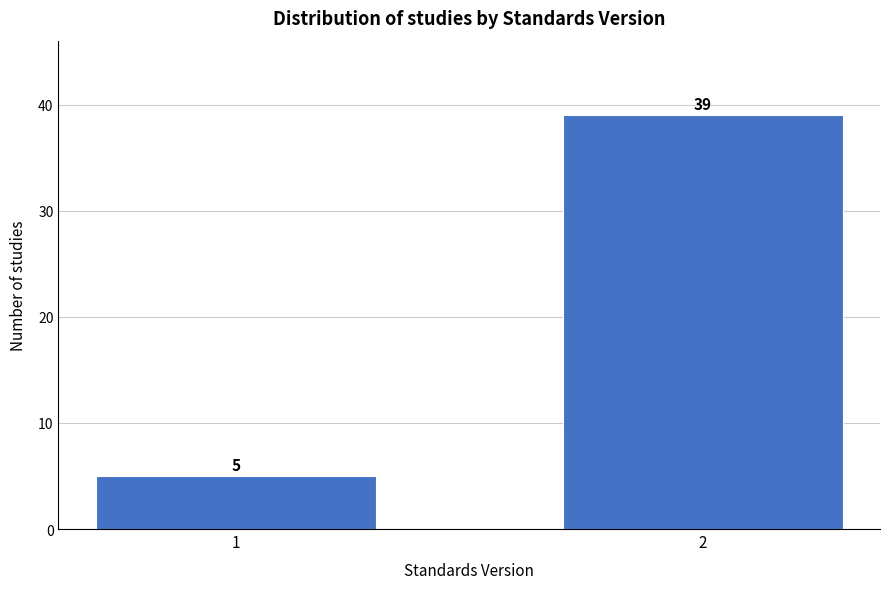

Reading right to left, transcribe all the data shown in this chart.

2=39	1=5